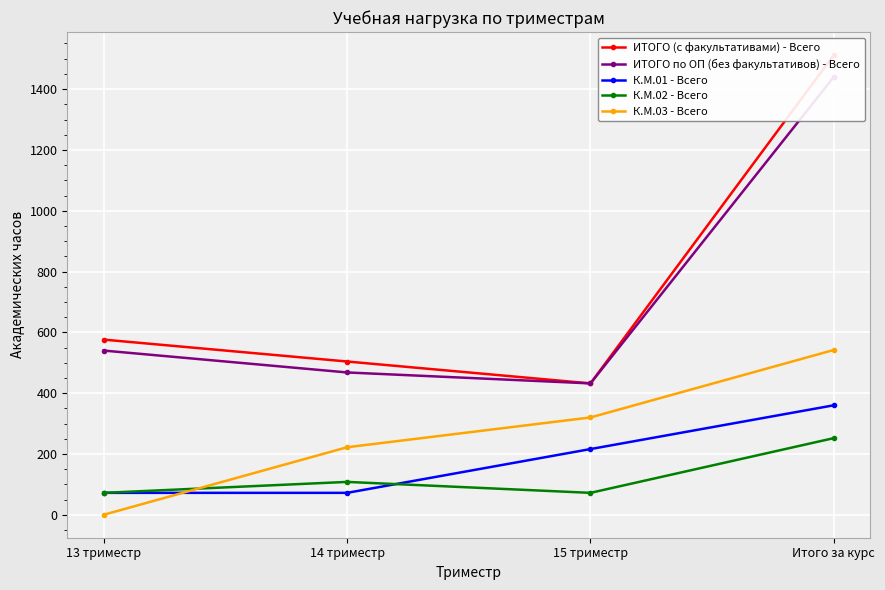

How many data points in ИТОГО по ОП (без факультативов) - Всего are less than 540?

2